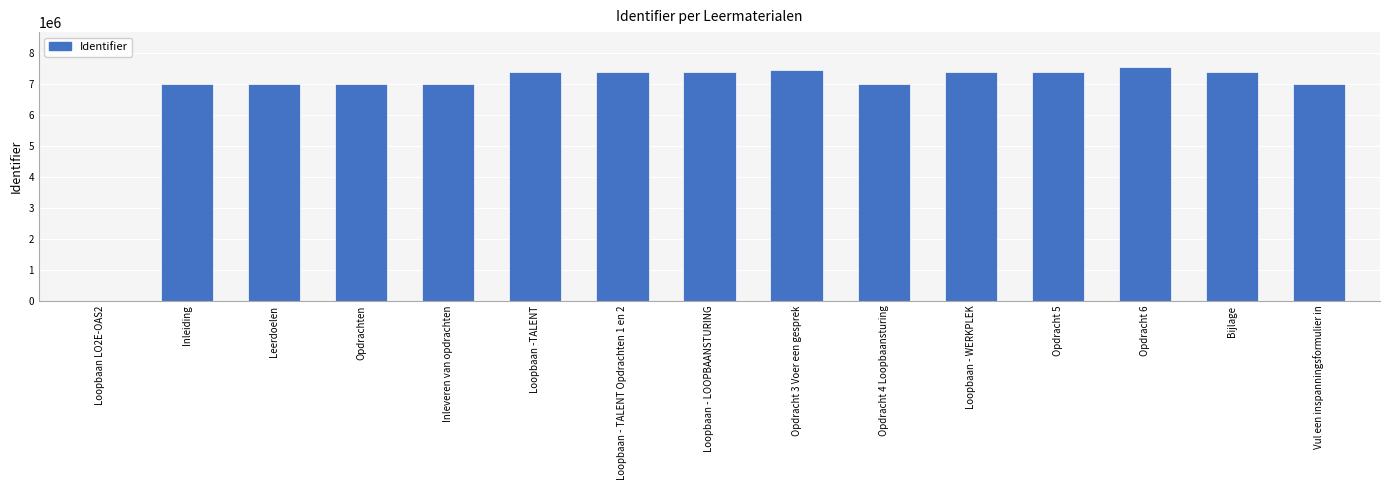

Is it true that the value at Loopbaan - WERKPLEK is 7369354?

True